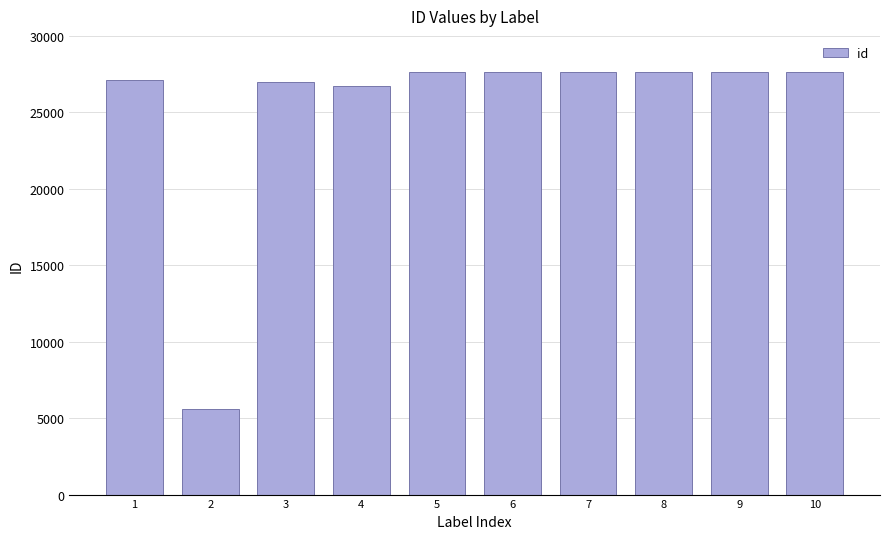

What is the maximum value shown in the chart?

27628